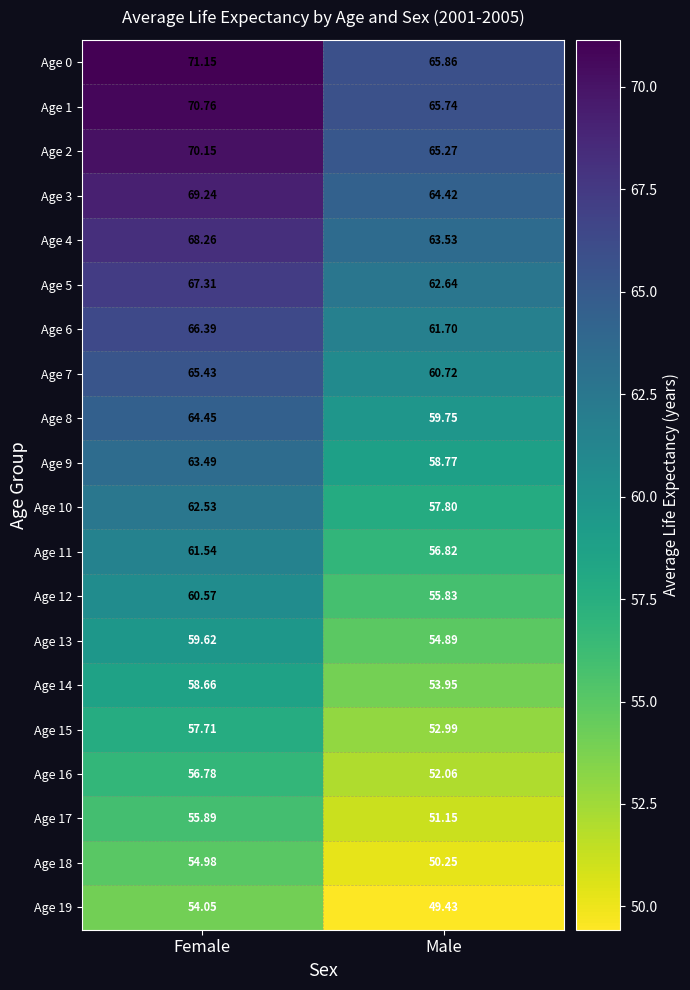

Where is Age 2 nearest to the value 67?

Male